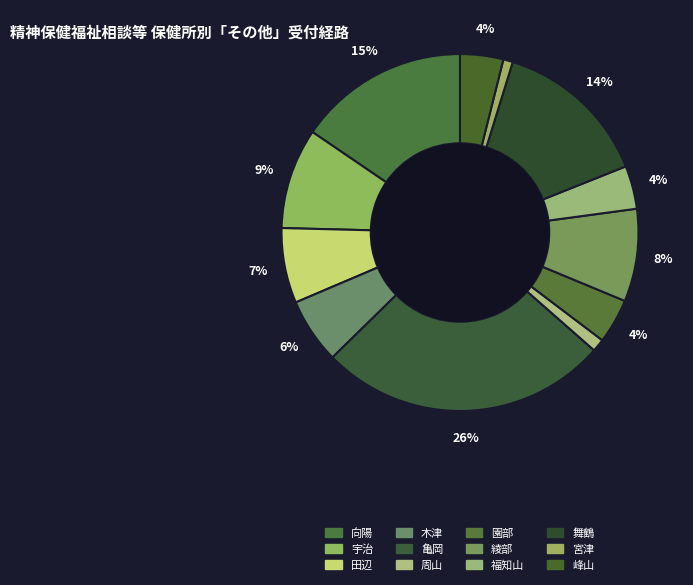

To the nearest percent, what portion does 園部 represent?

4%